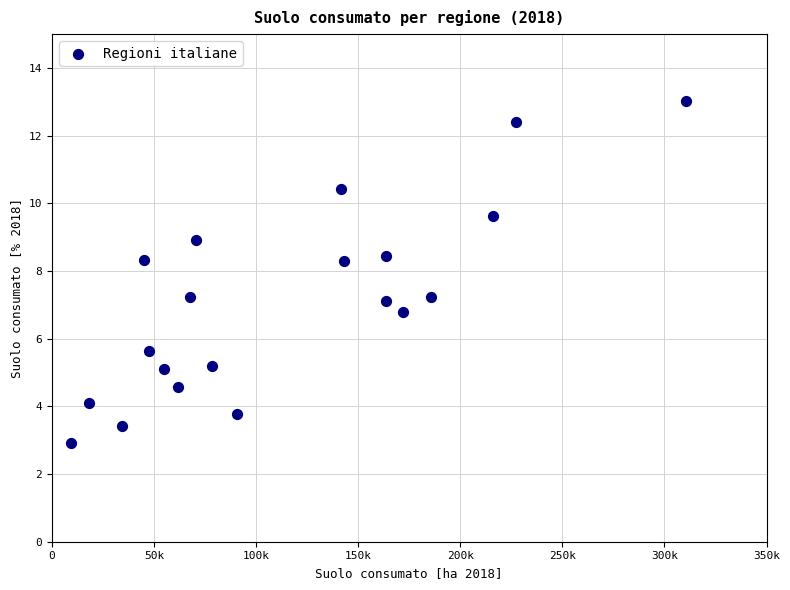

What is the range of Y values (max minus min)?

10.1